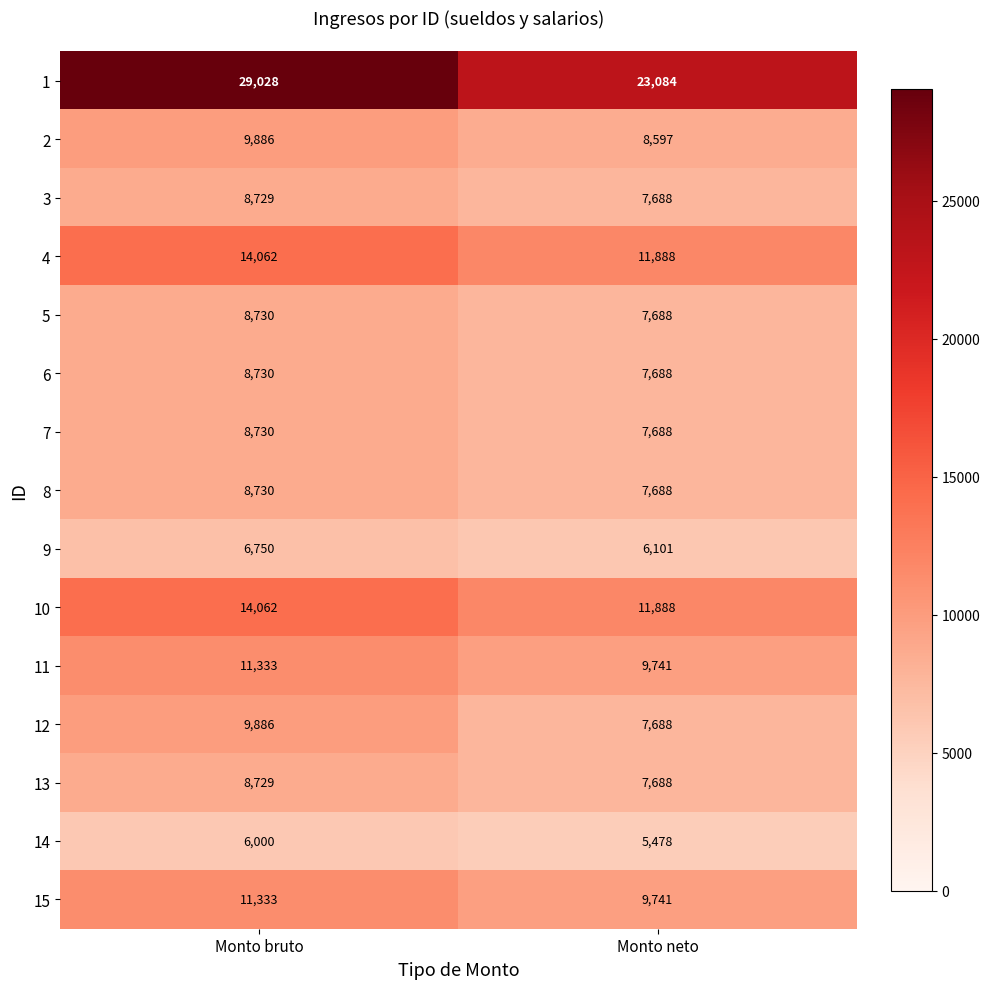

Which series has the largest total across all categories?

1